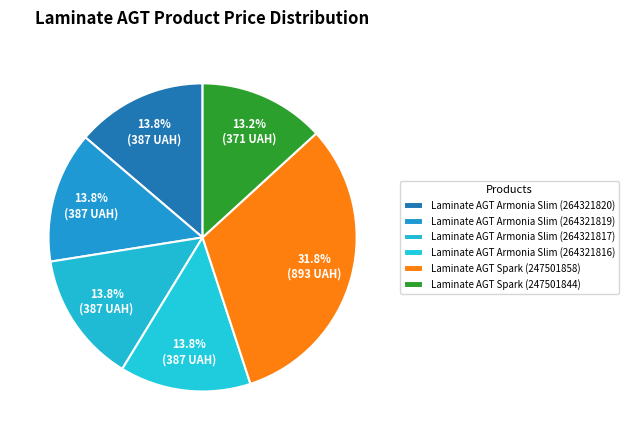

To the nearest percent, what is the difference between the Laminate AGT Spark (247501858) and Laminate AGT Armonia Slim (264321817) slice percentages?

18%